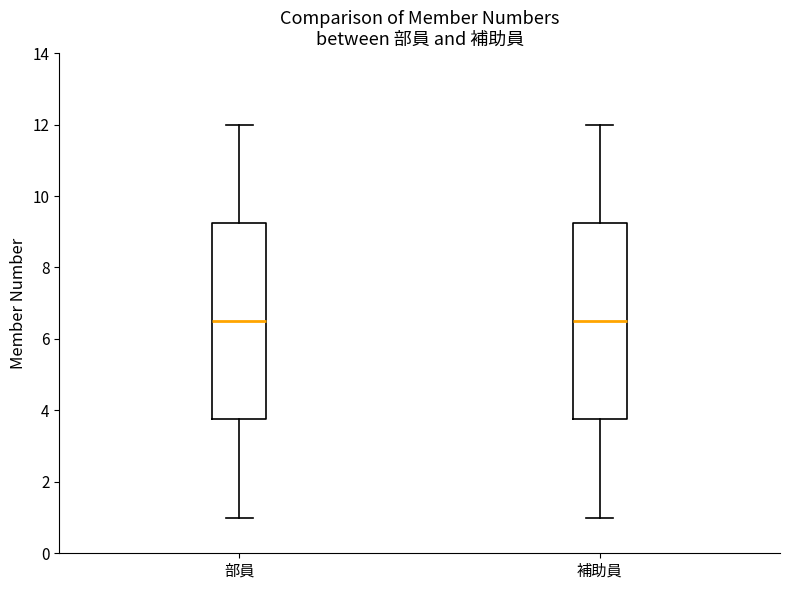

Where is the upper edge of the box for 補助員 on the y-axis? The values are not printed on the chart, so give them approximately, as read against the axis.

9.2